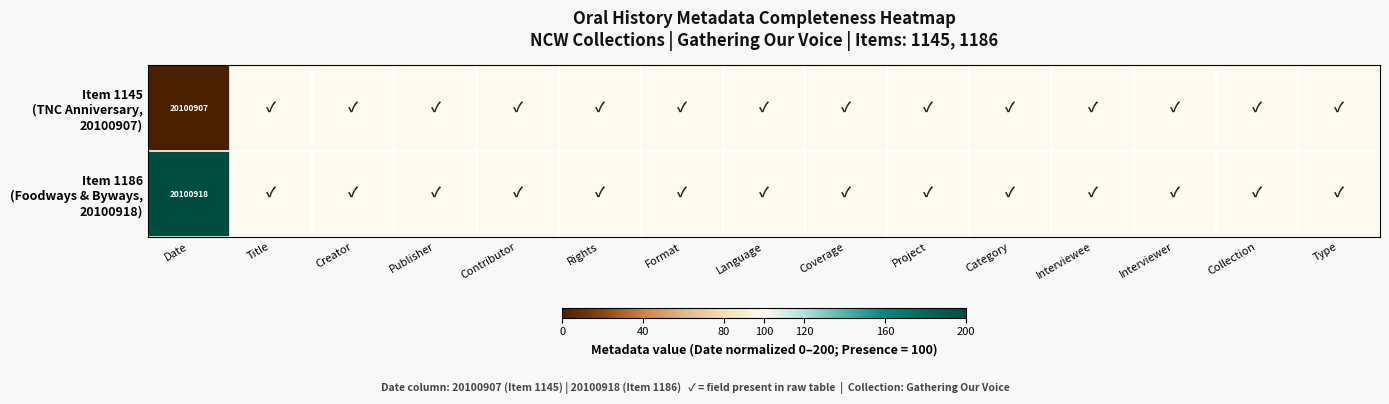

What is the difference between the highest and lowest values at Date?

11